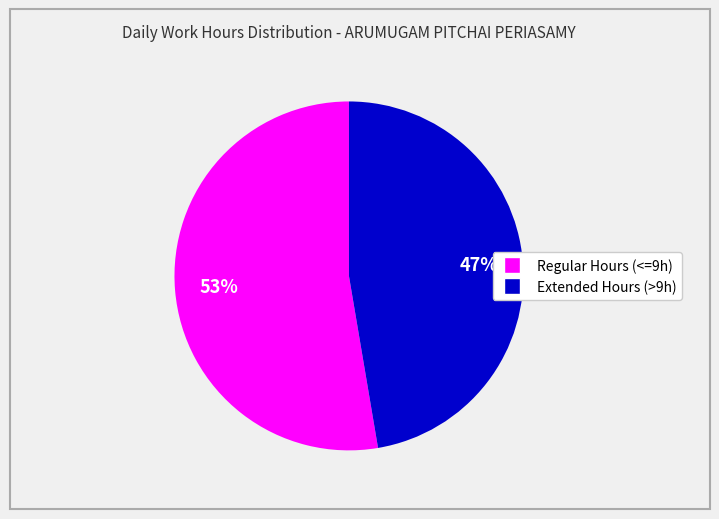

Is there a majority slice in this chart?

Yes